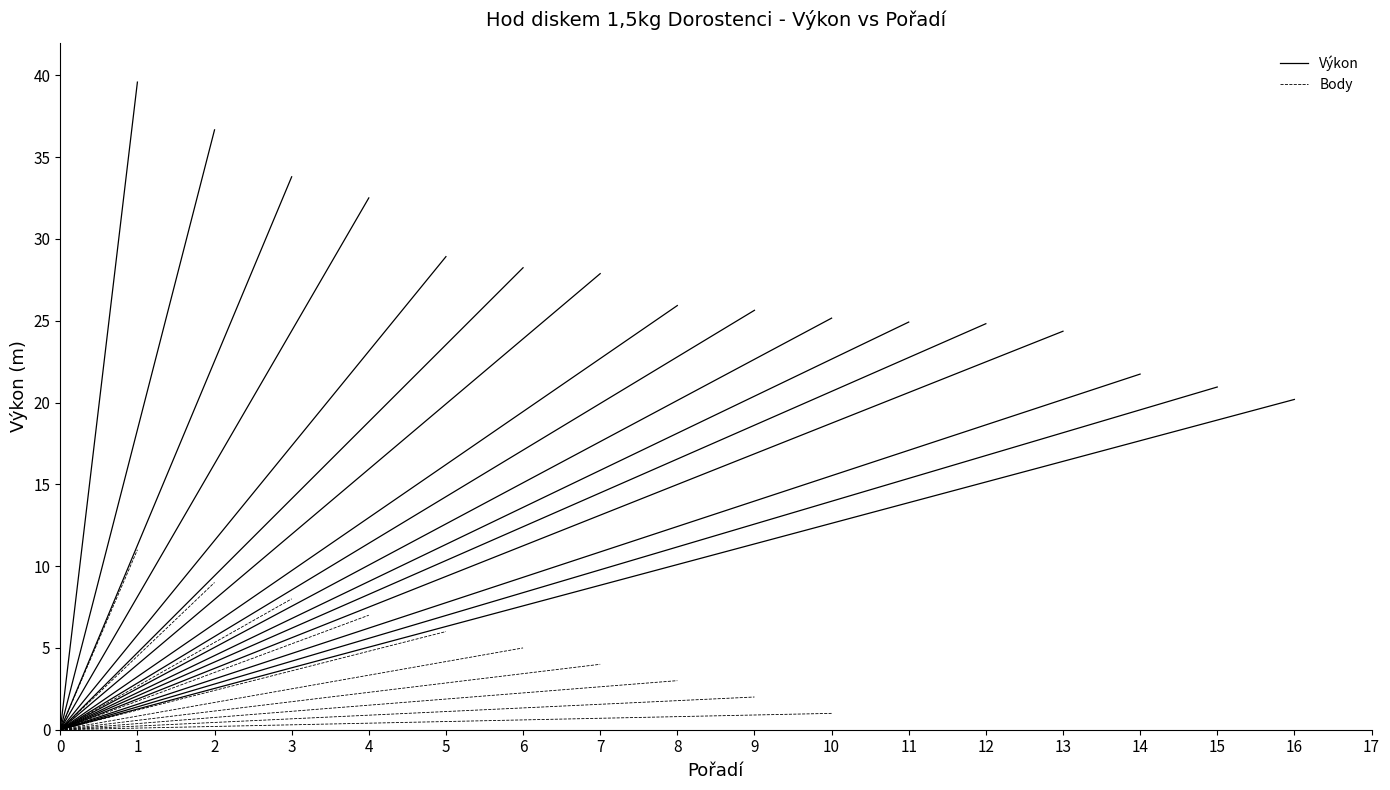

At −1, list the series in order from largest to smallest.

Výkon, Body